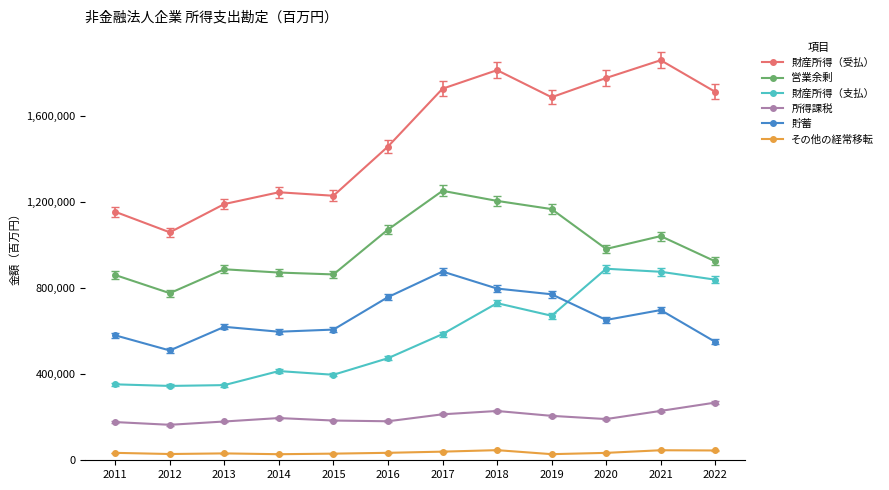

Rank the series at 2019 from highest to lowest value.

財産所得（受払）, 営業余剰, 貯蓄, 財産所得（支払）, 所得課税, その他の経常移転